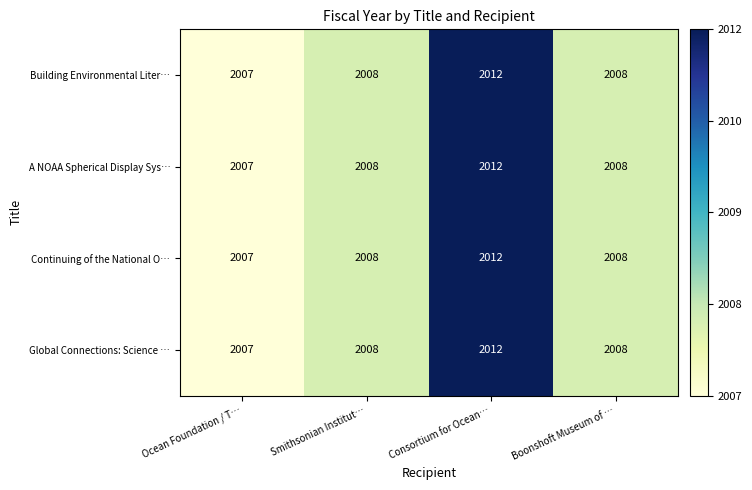

The value of A NOAA Spherical Display Sys… at Boonshoft Museum of … is 2008. True or false?

True